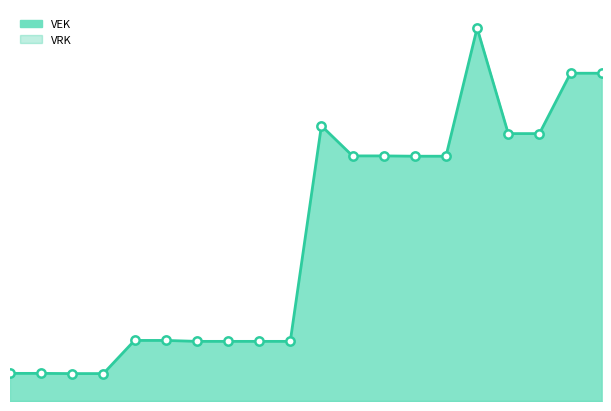

True or false: the data shows 5716 at 11.

False